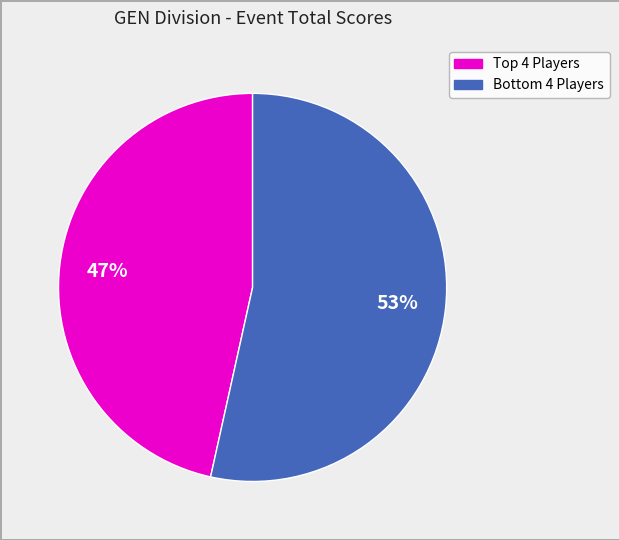

How many segments does this pie chart have?

2